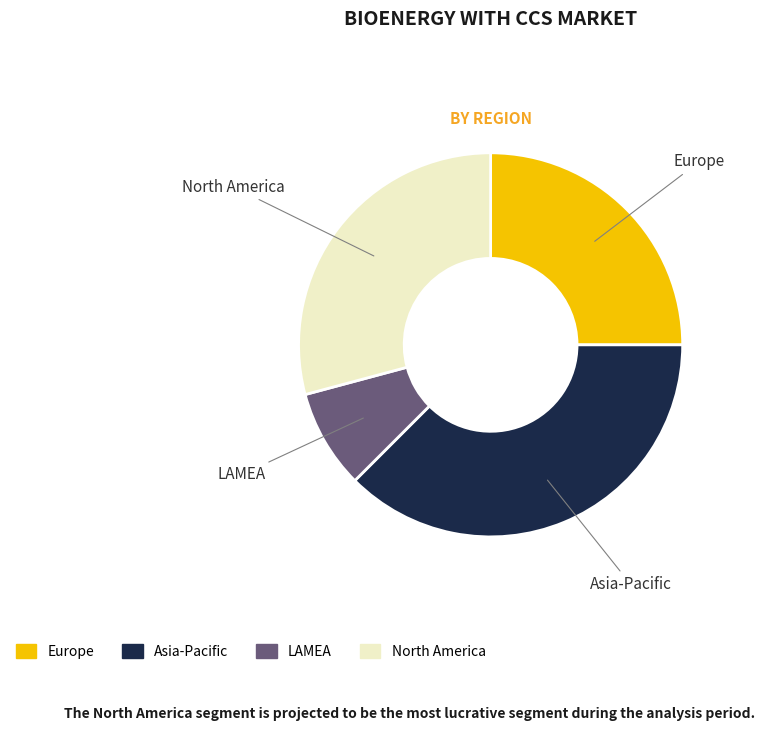

The North America slice represents 38% of the pie. True or false?

False